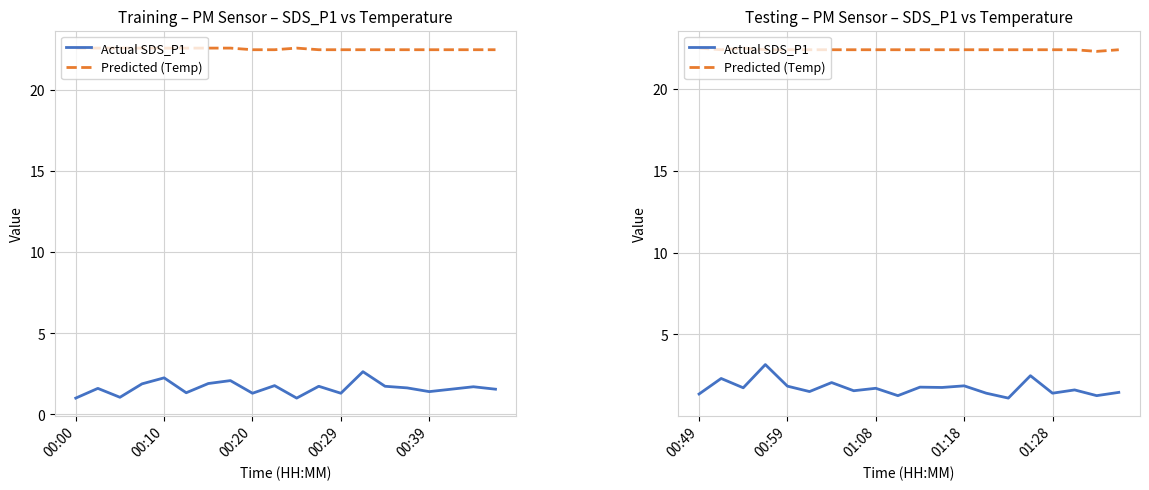

What is the approximate value of Predicted (Temp) at 00:49?

22.5